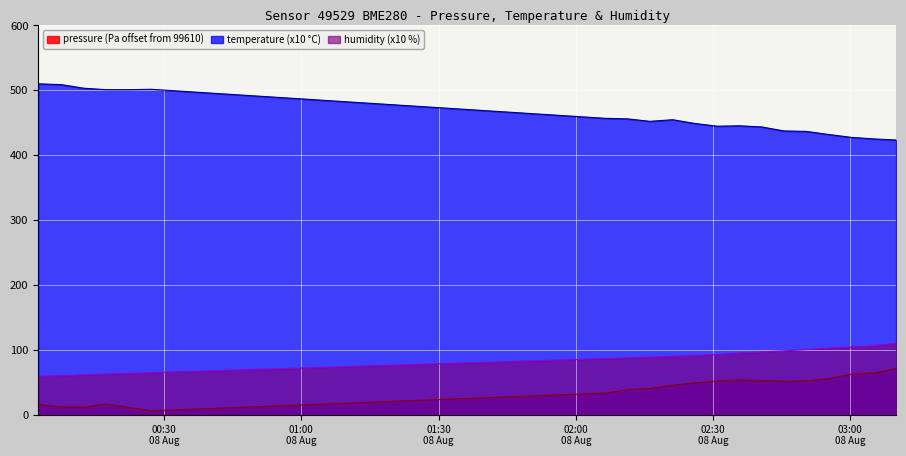

What is the label of the 15th point from the left?

2023-08-08T02:45:27